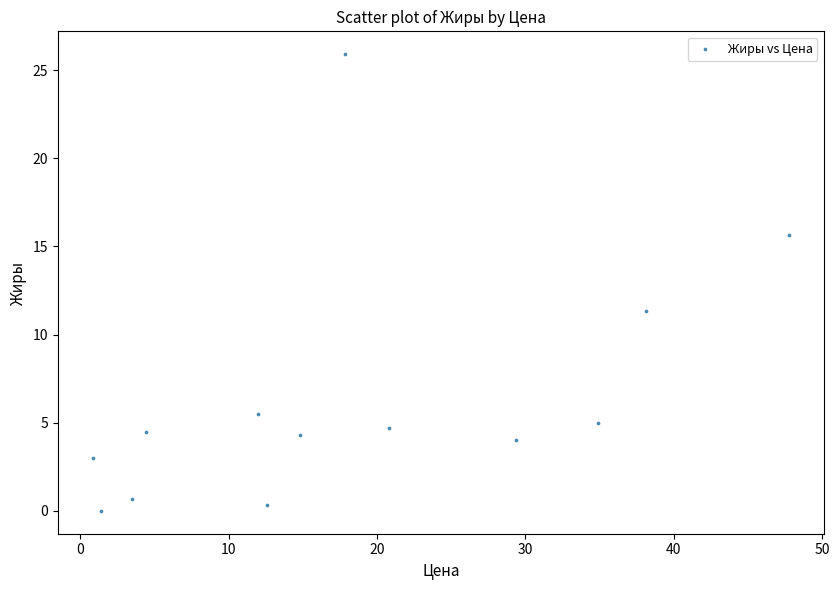

What Y value in the scatter plot is closest to 12?

11.4